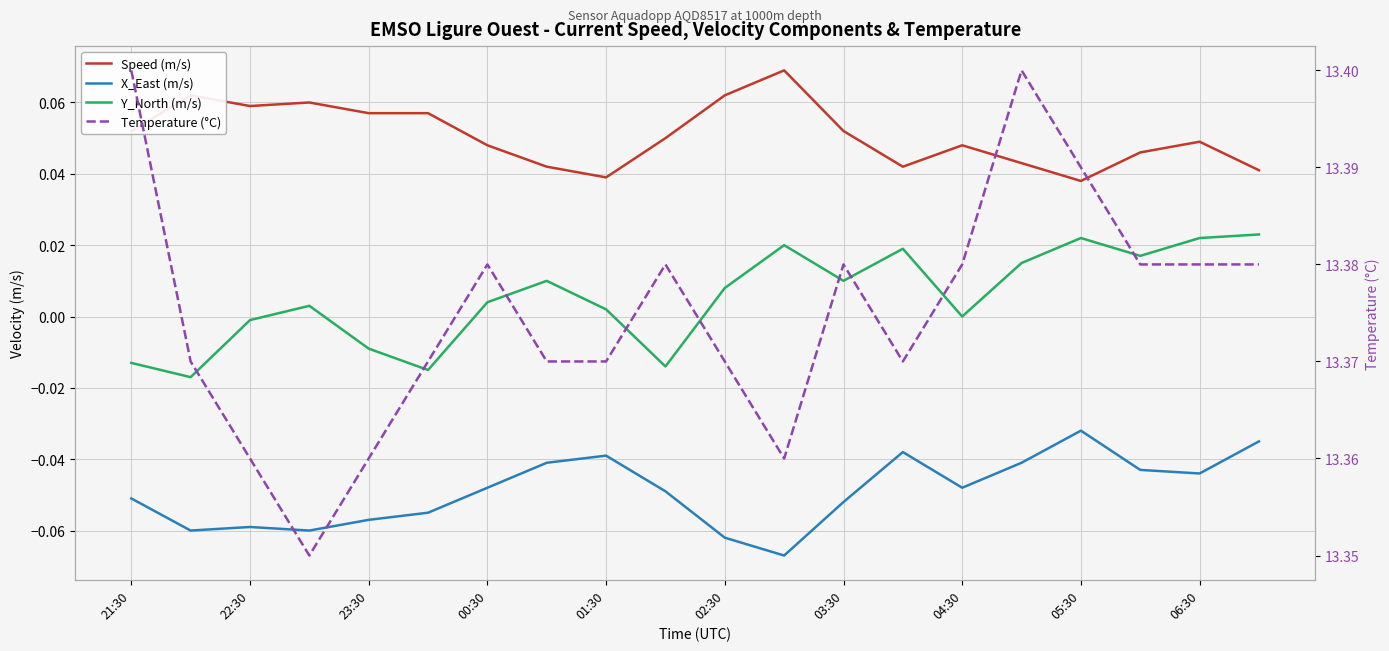

List the series in order of their peak value, highest first.

Temperature (°C), Speed (m/s), Y_North (m/s), X_East (m/s)